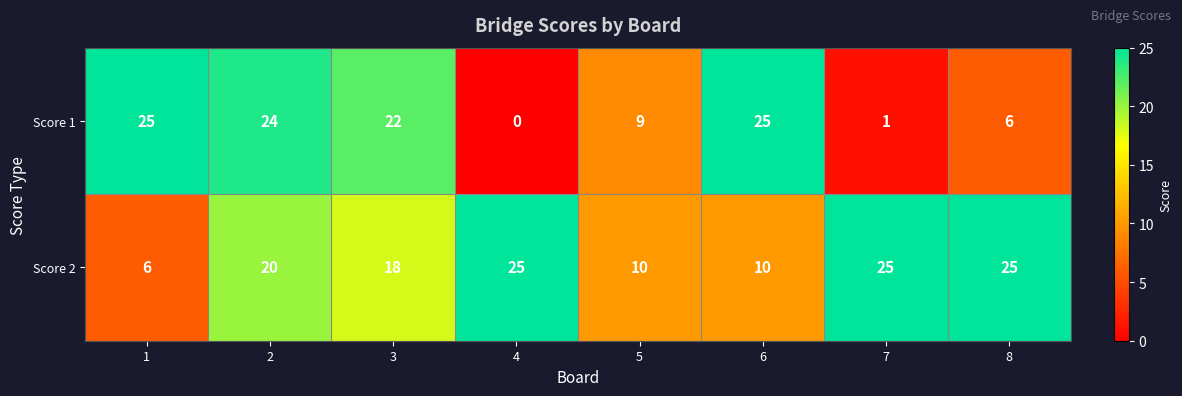

What is the average value of the Score 2 series?

17